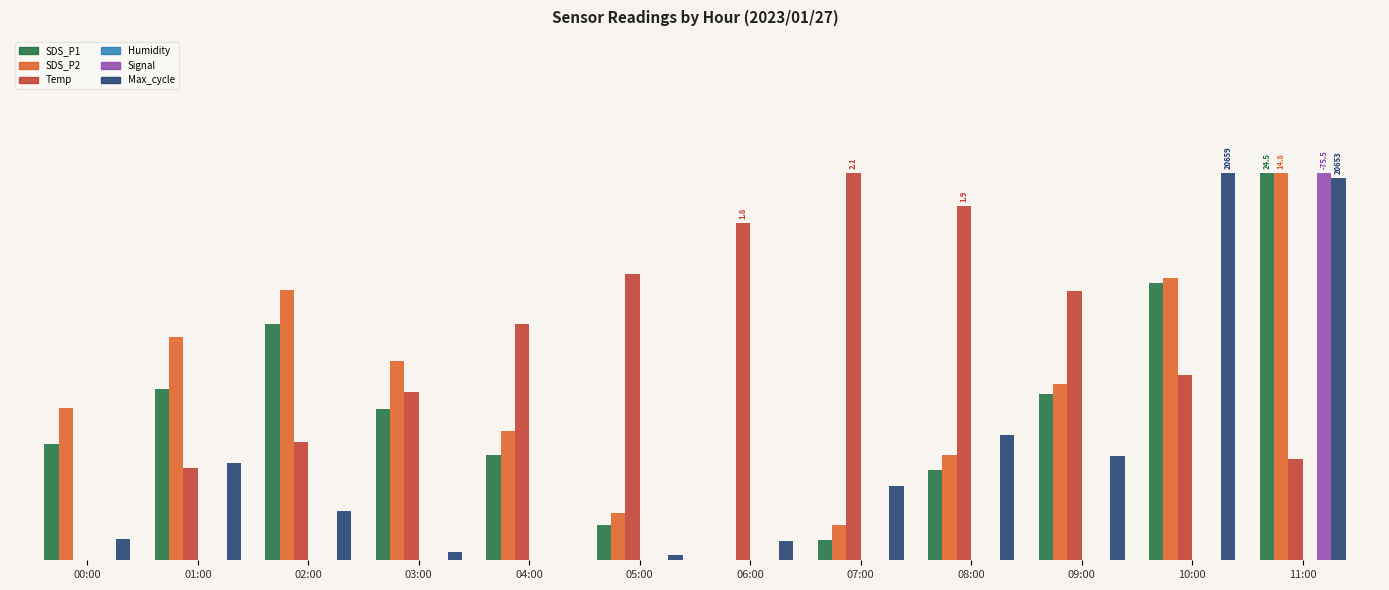

Between 08:00 and 10:00, which series saw the biggest shift?

Max_cycle